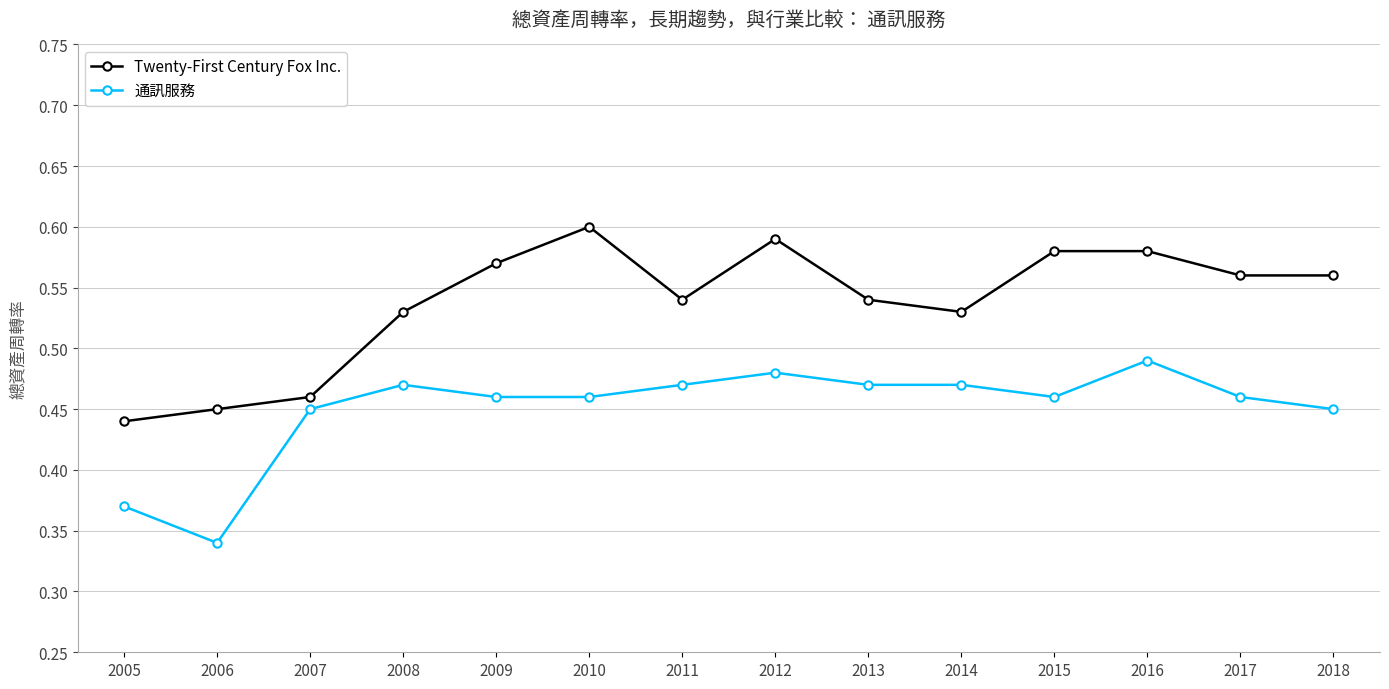

True or false: 通訊服務 has a value of 0.7 at 2009.

False